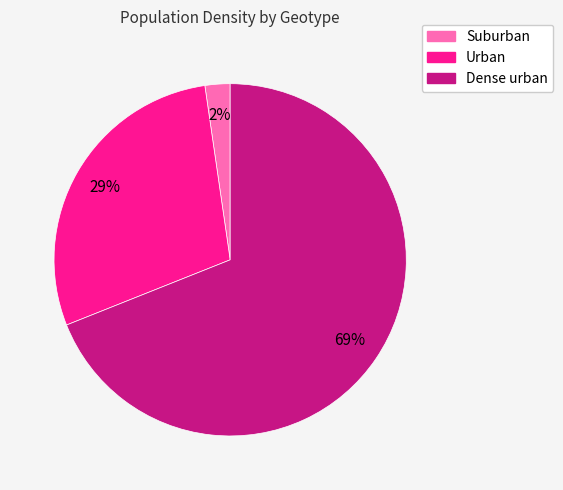

What is the largest slice in the pie chart?

Dense urban